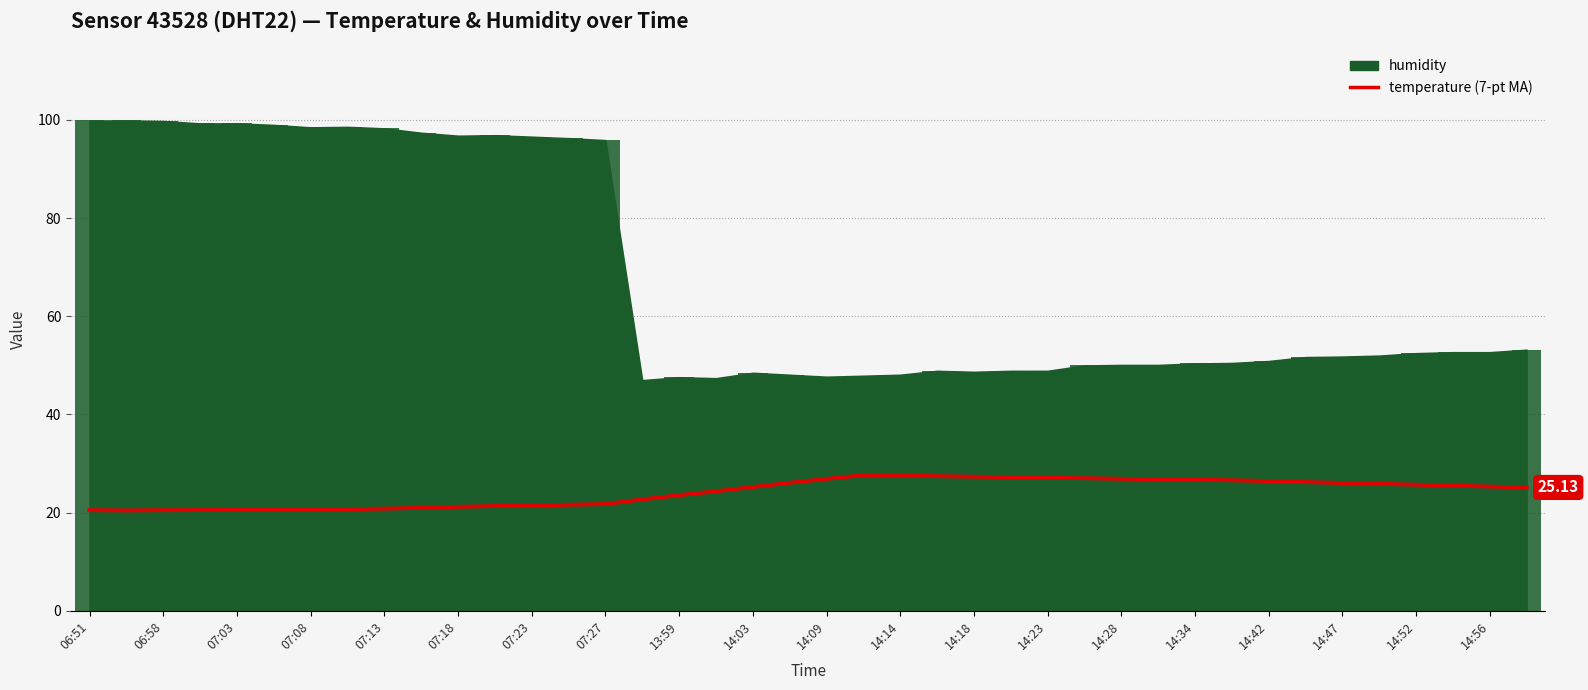

What is the ratio of the value at 14:23 to the value at 14:03?

1.0